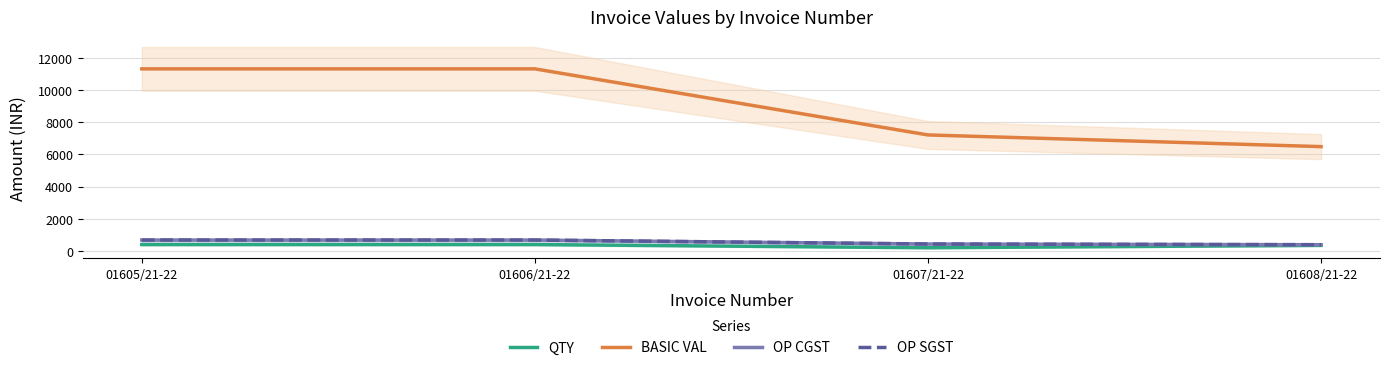

How many lines are shown in the chart?

4